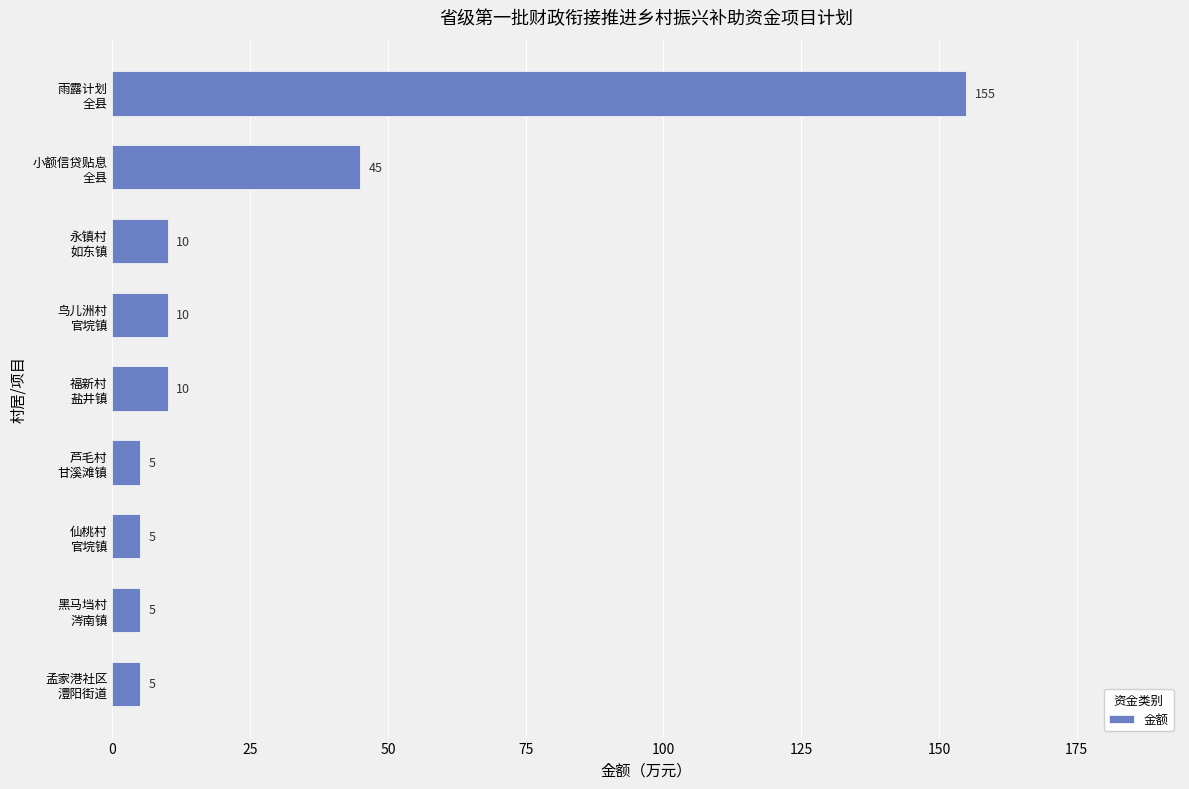

What is the maximum value shown in the chart?

155